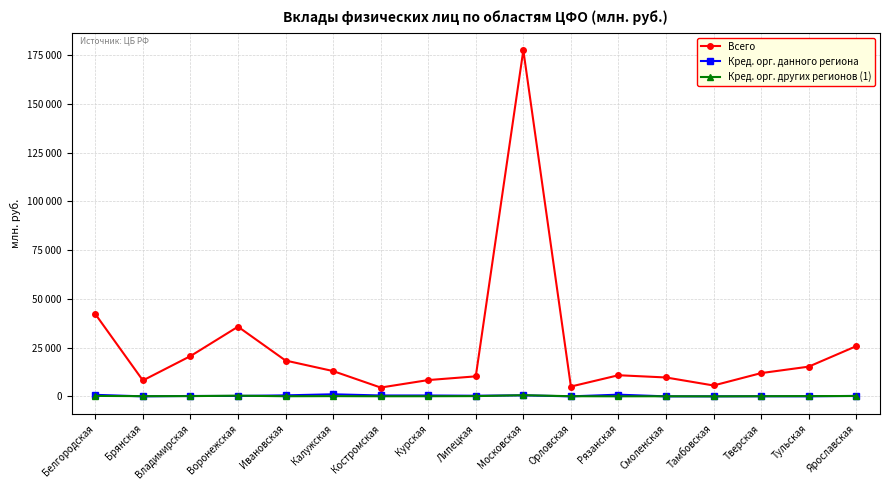

What is the total value across all series at Тверская?

12053